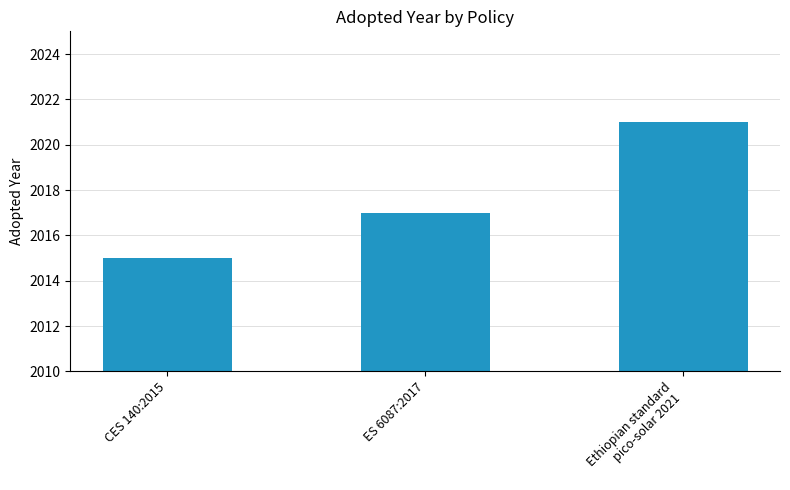

What is the ratio of the value at Ethiopian standard
pico-solar 2021 to the value at CES 140:2015?

1.0